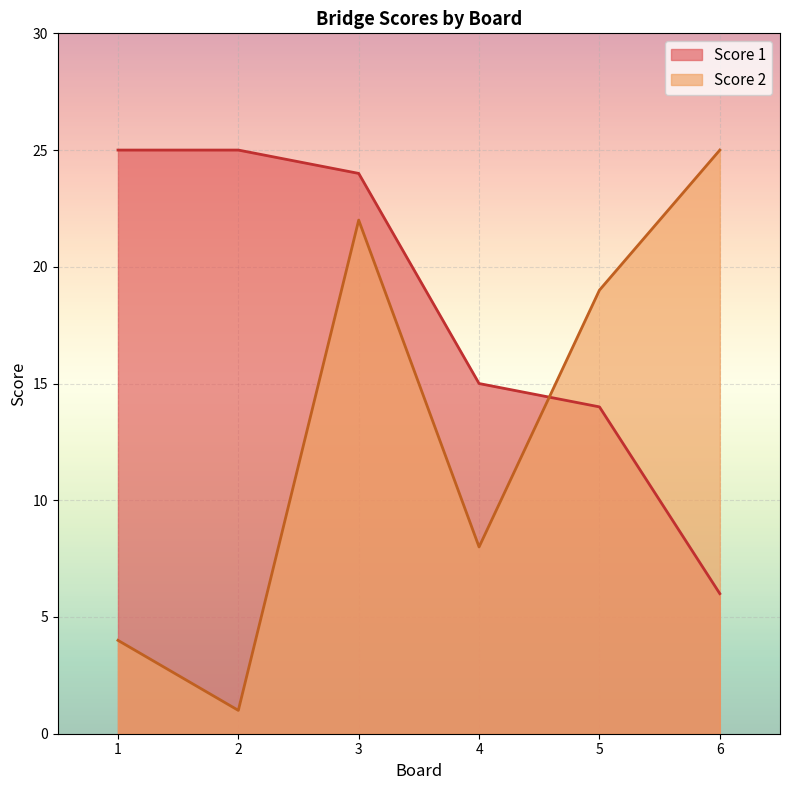

What is the value of the Score 2 point at the 5th from the left?

19